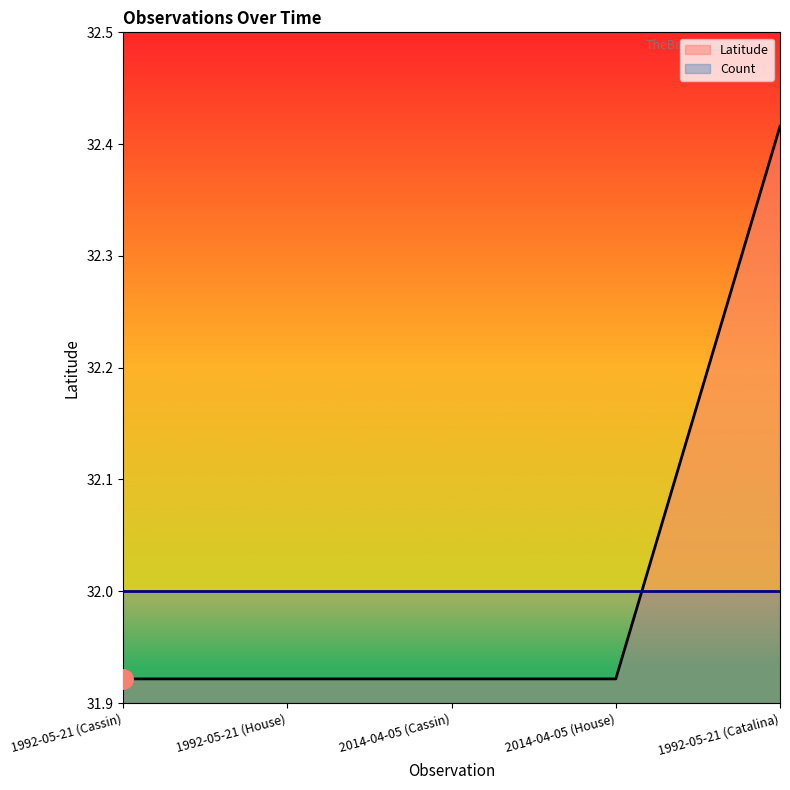

The value at 2014-04-05 (House) is 21.8. True or false?

False